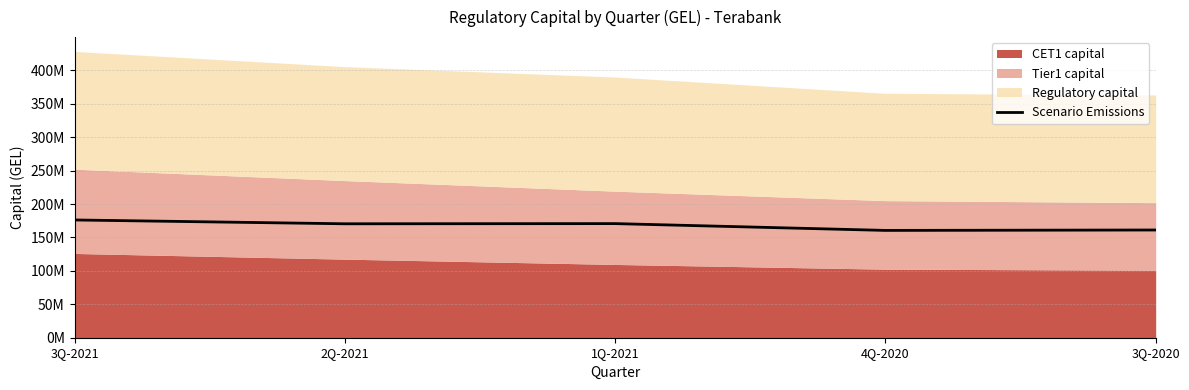

Rank the categories by value from lowest to highest.

4Q-2020, 3Q-2020, 2Q-2021, 1Q-2021, 3Q-2021